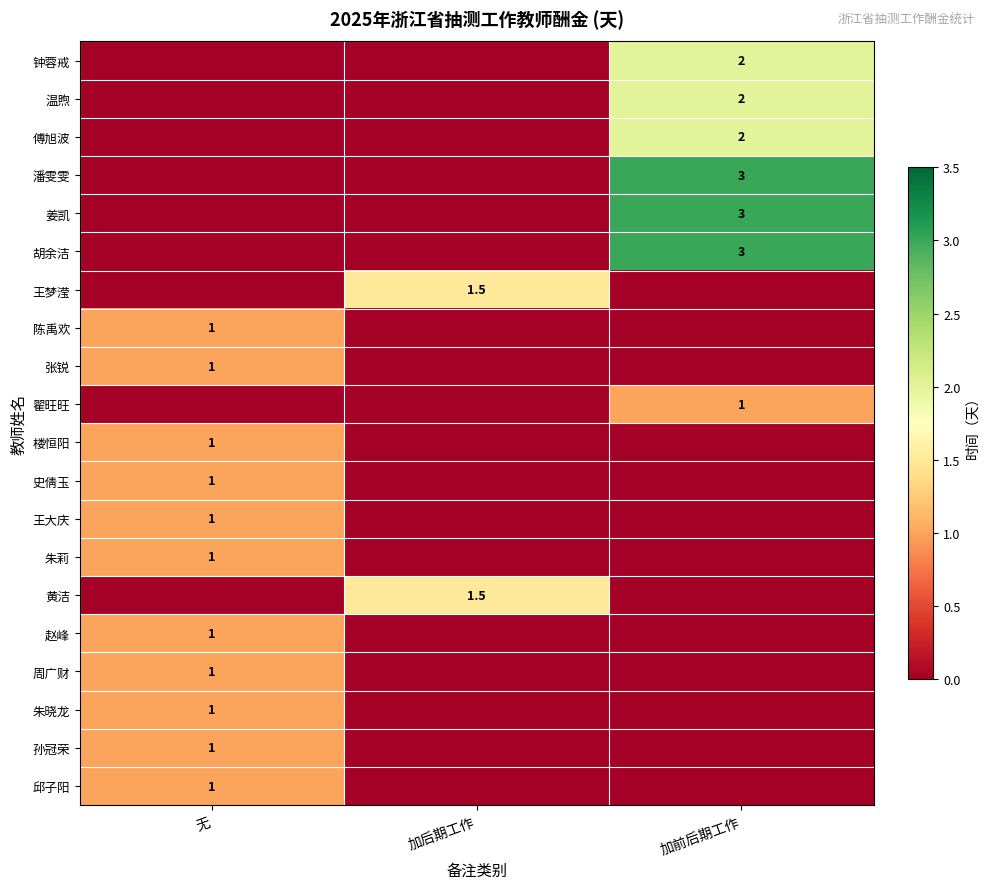

Is it true that 陈禹欢 equals 1.0 at 无?

True